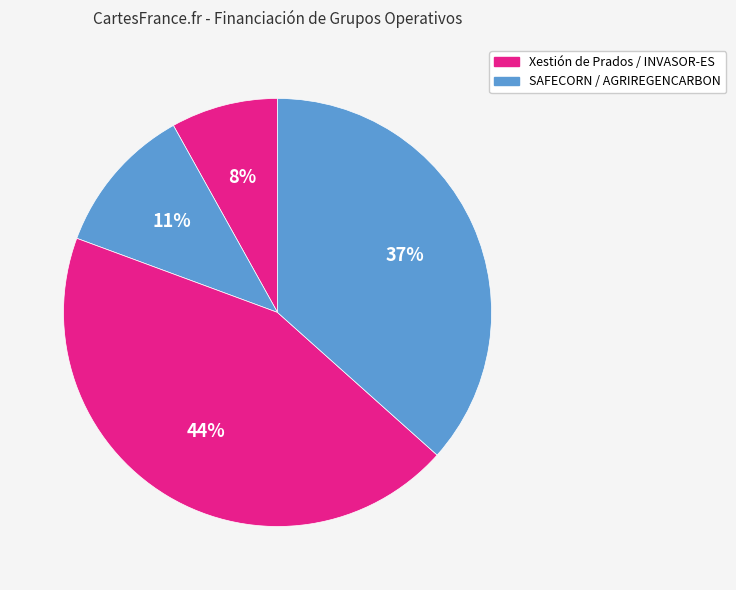

How many segments does this pie chart have?

4